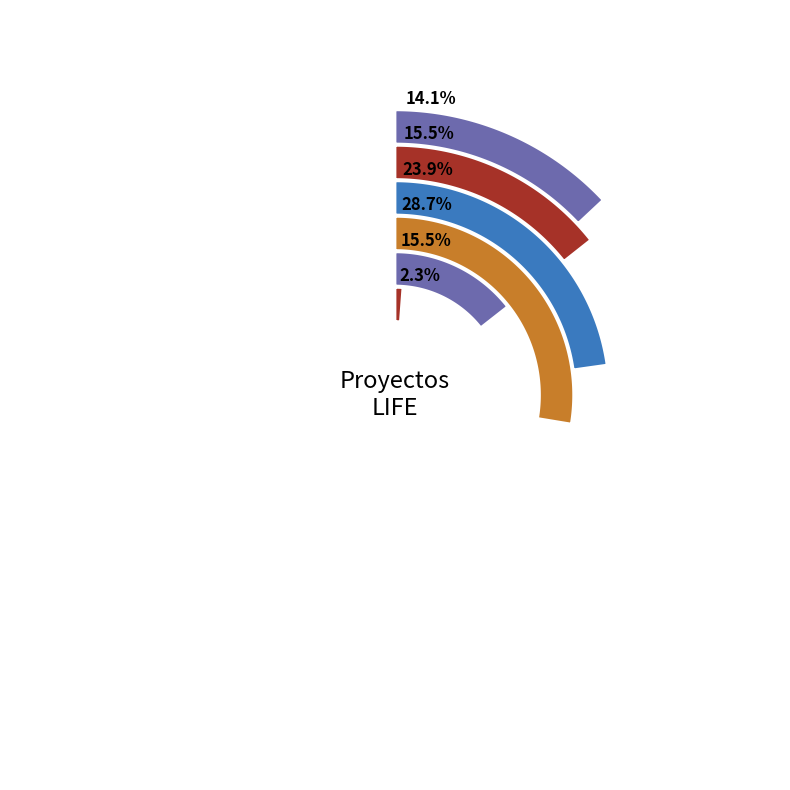

Does any single category account for the majority?

No